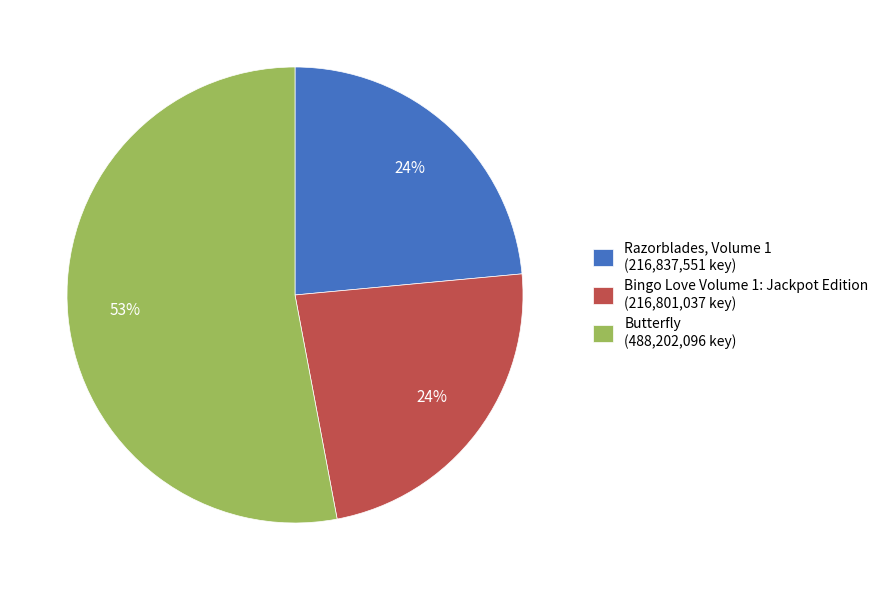

To the nearest percent, what percentage of the pie is Razorblades, Volume 1?

24%